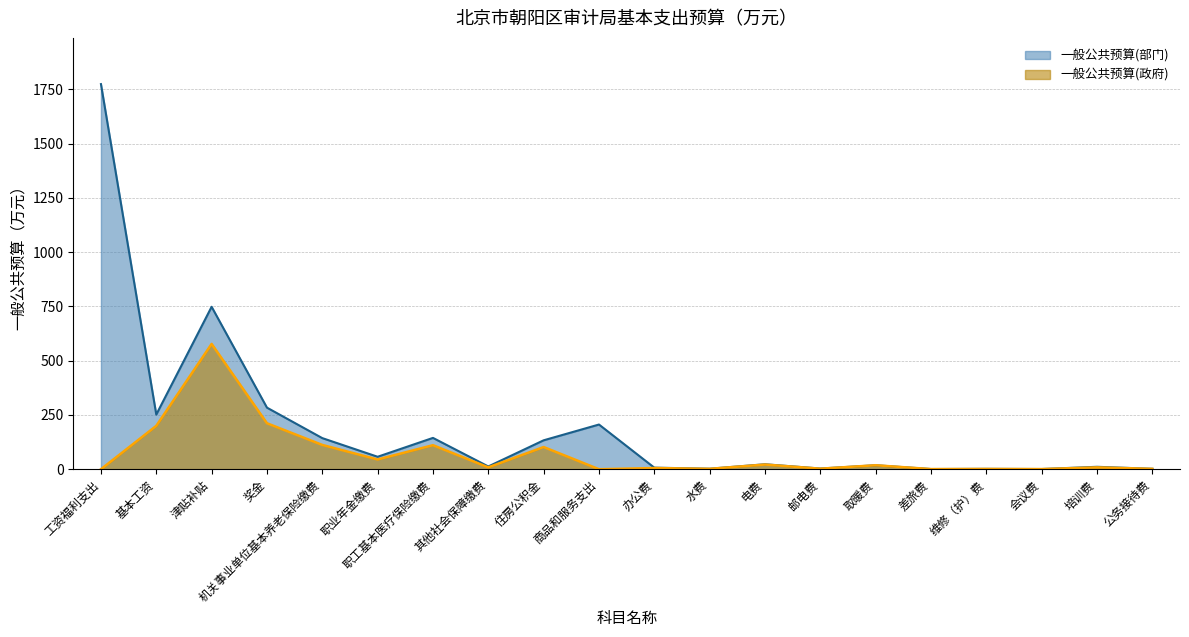

In 一般公共预算(政府), how many points are lower than both neighbors (excluding endpoints)?

7